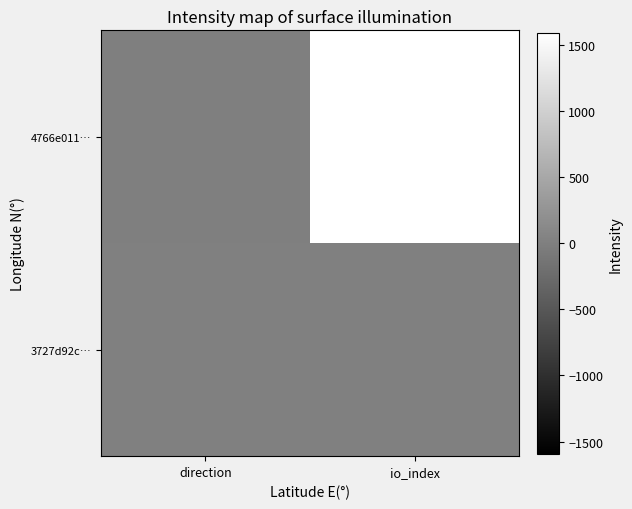

Reading left to right, transcribe all the data shown in this chart.

4766e011…: direction=-1	io_index=1593
3727d92c…: direction=1	io_index=10